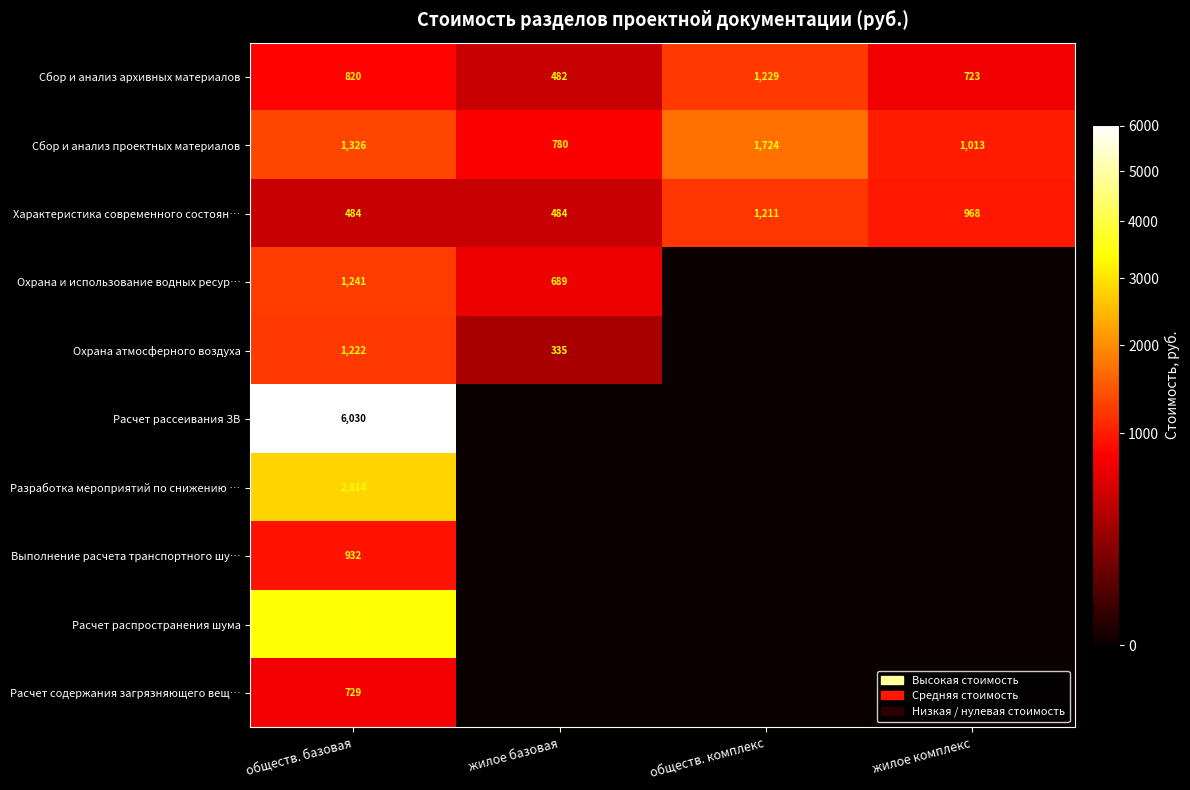

At which category is the sum across all series the highest?

обществ. базовая